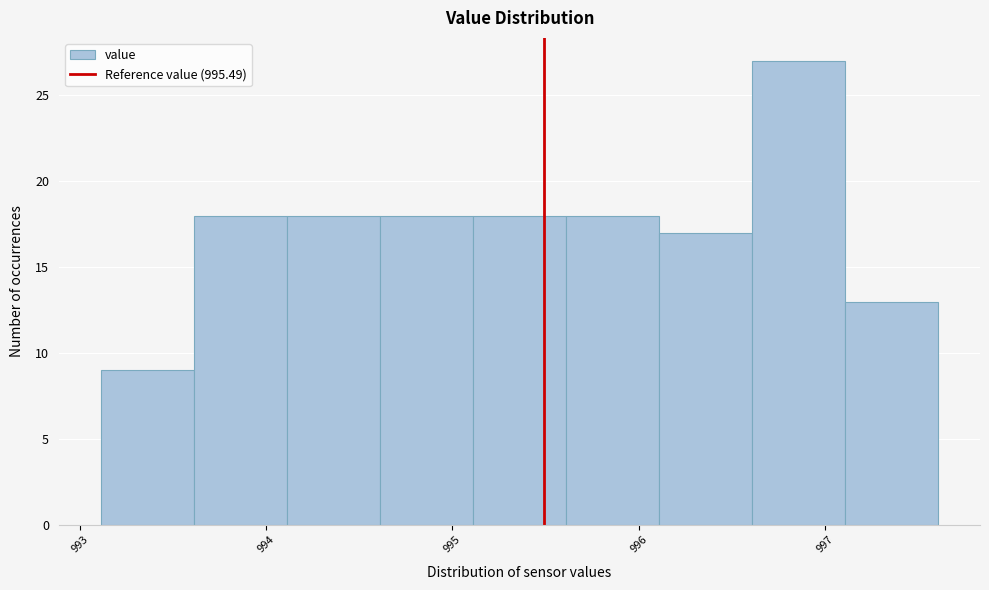

Reading left to right, list every bar in this chart as the range it spans on the x-axis followed by its height. Neither the bar edges nor the heights are printed on the chart, so give them approximately, as read against the axes.

993.11 to 993.61: 9
993.61 to 994.11: 18
994.11 to 994.61: 18
994.61 to 995.11: 18
995.11 to 995.61: 18
995.61 to 996.11: 18
996.11 to 996.61: 17
996.61 to 997.11: 27
997.11 to 997.61: 13